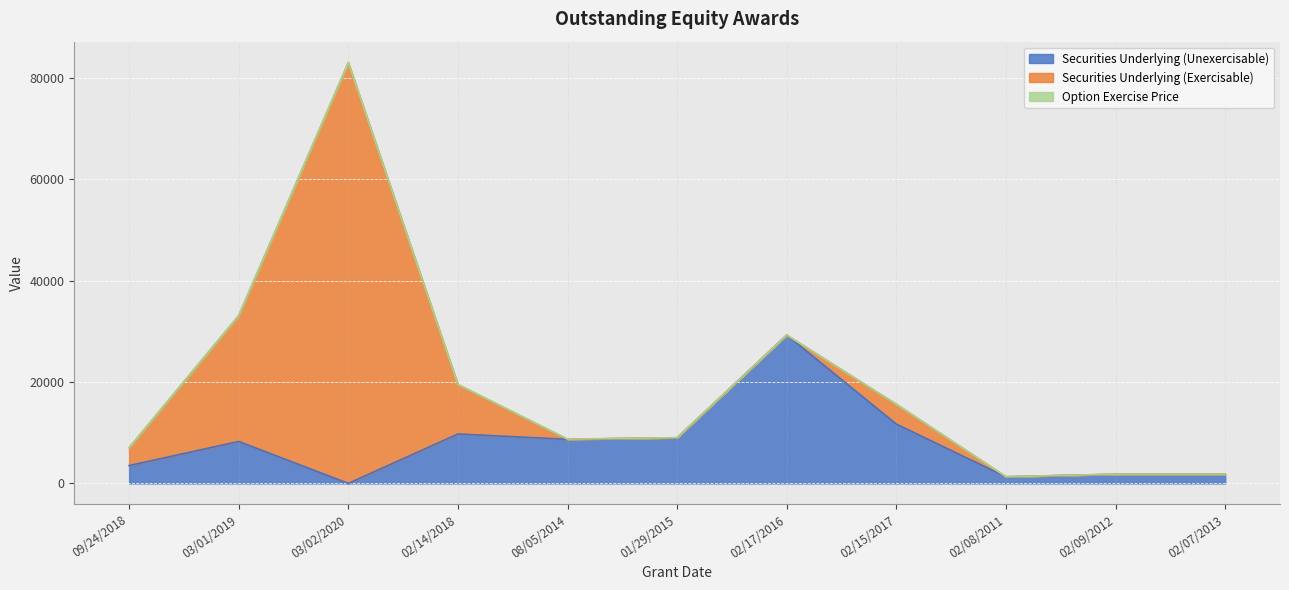

What is the sum of all Securities Underlying (Unexercisable) values?

85105.0